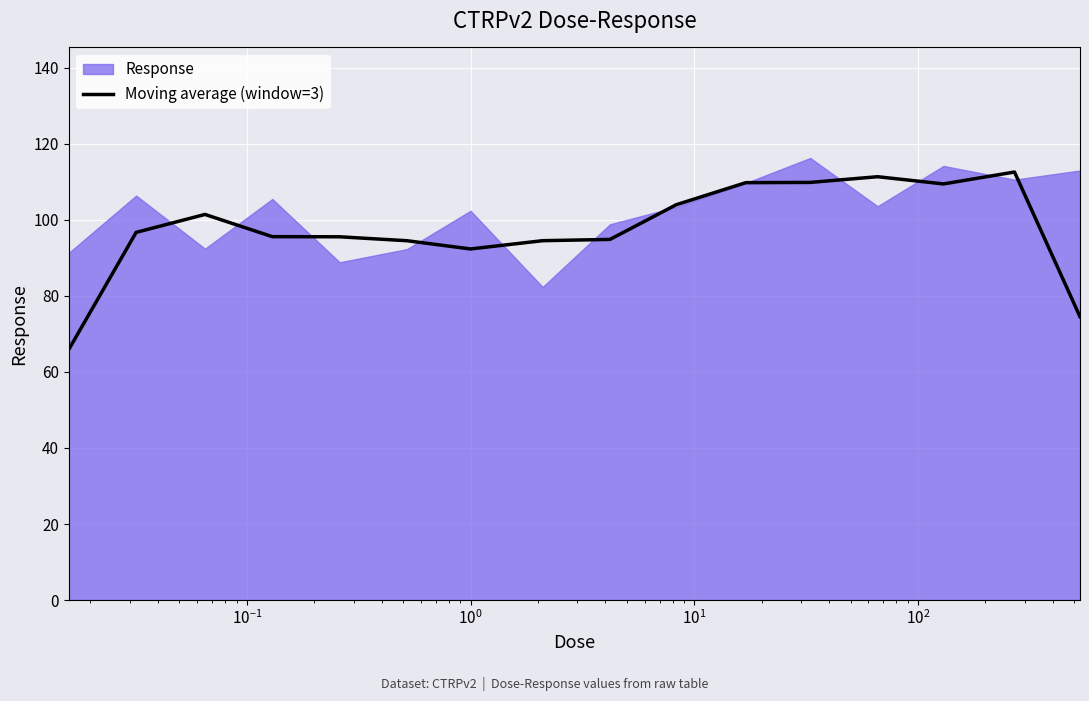

What is the highest value of the Moving average (window=3) series?

112.6